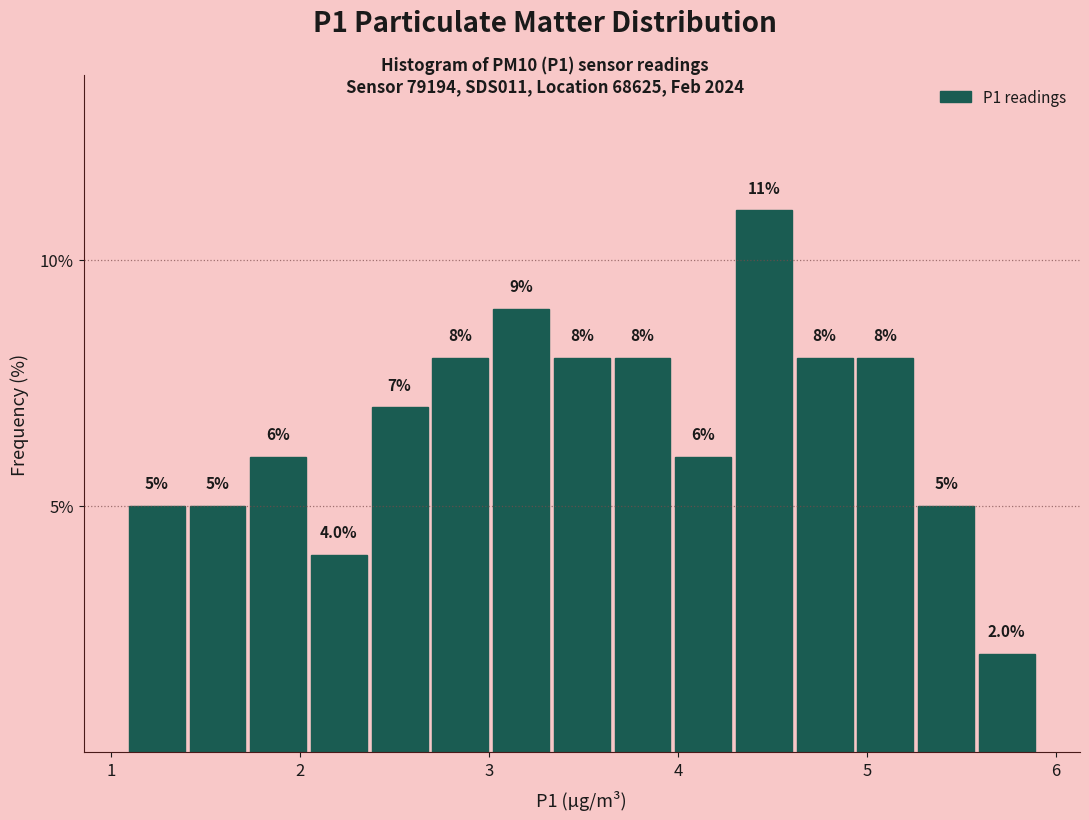

Around what value on the x-axis is the tallest bar? Give the approximate position of its centre, as read against the axis.

4.5